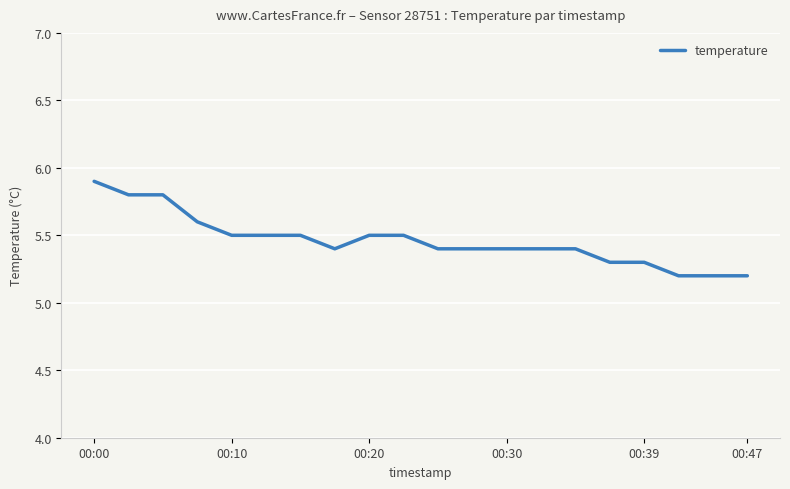

What is the difference between the maximum and minimum values?

0.7